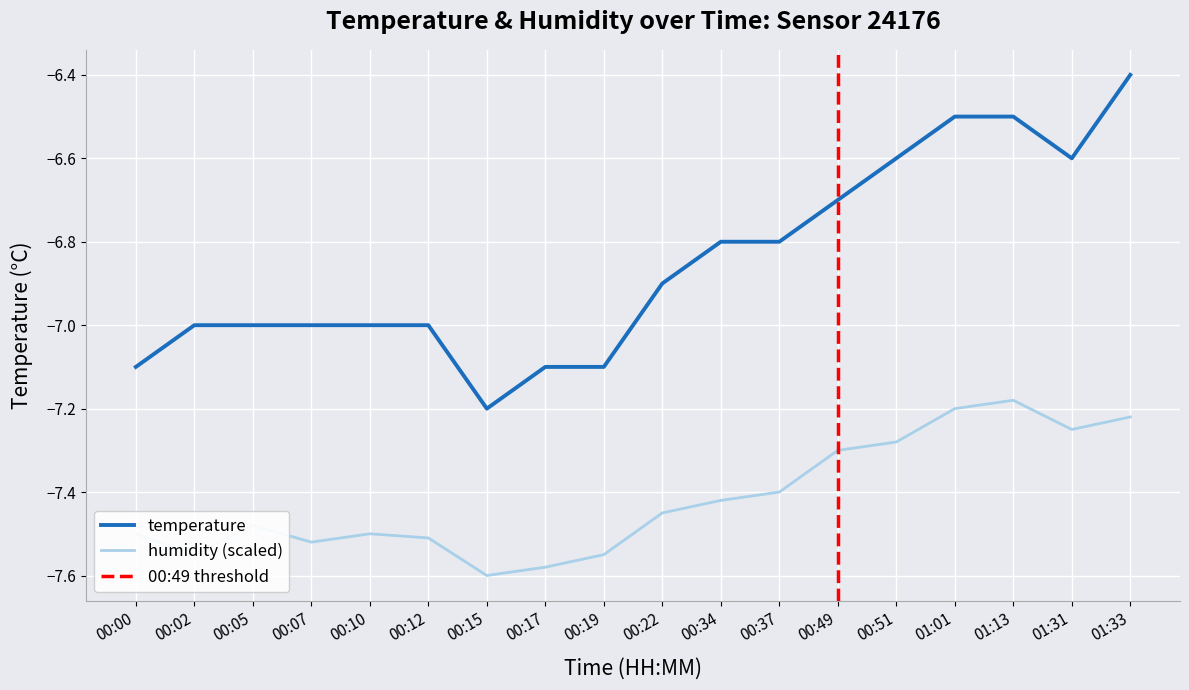

Reading right to left, what are all the values shown in this chart?

01:33=-6.4	01:31=-6.6	01:13=-6.5	01:01=-6.5	00:51=-6.6	00:49=-6.7	00:37=-6.8	00:34=-6.8	00:22=-6.9	00:19=-7.1	00:17=-7.1	00:15=-7.2	00:12=-7.0	00:10=-7.0	00:07=-7.0	00:05=-7.0	00:02=-7.0	00:00=-7.1